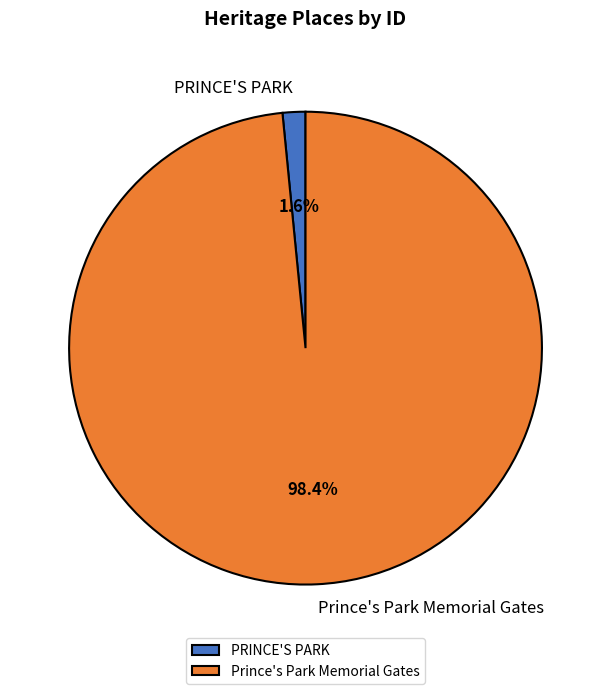

Rank the categories by value from highest to lowest.

Prince's Park Memorial Gates, PRINCE'S PARK